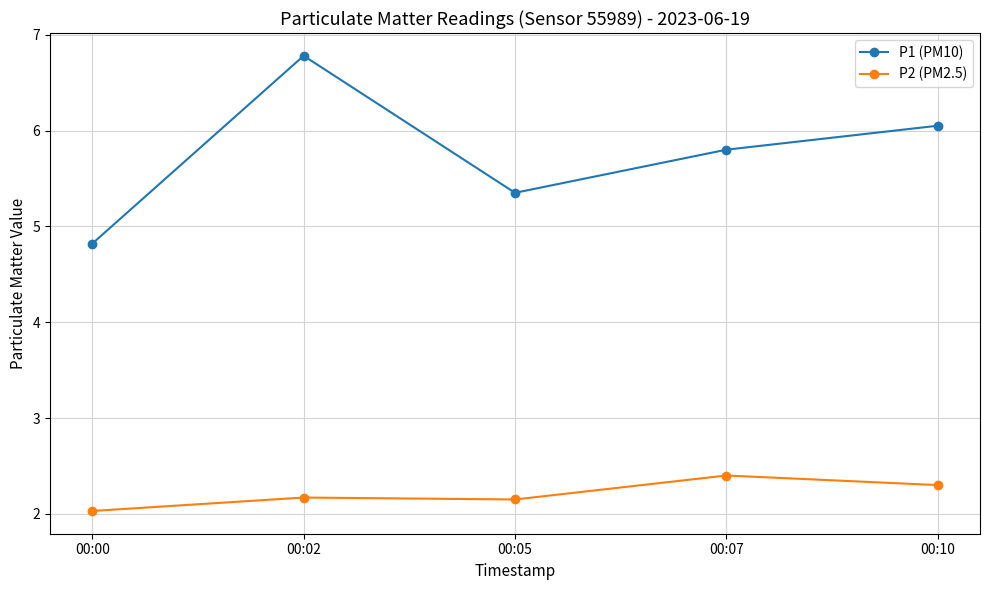

True or false: P2 (PM2.5) and P1 (PM10) intersect in this chart.

False